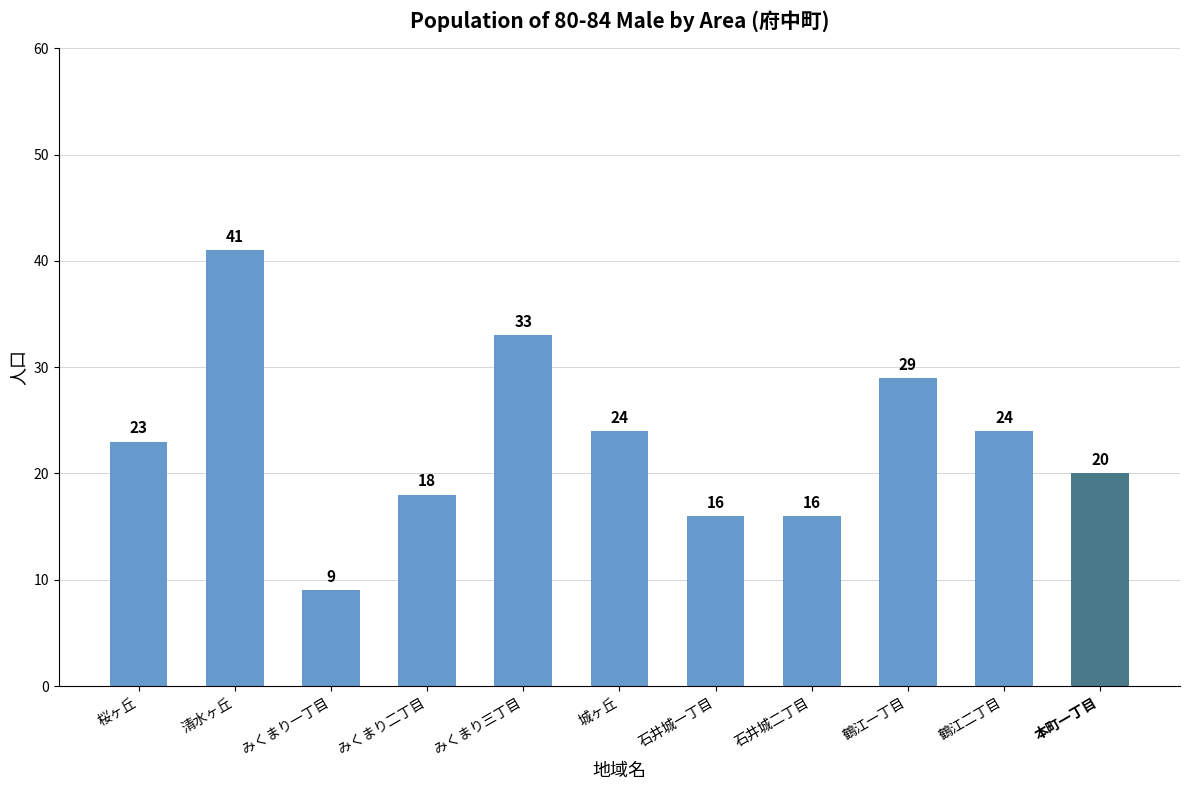

What is the value of the 10th bar from the left?

24